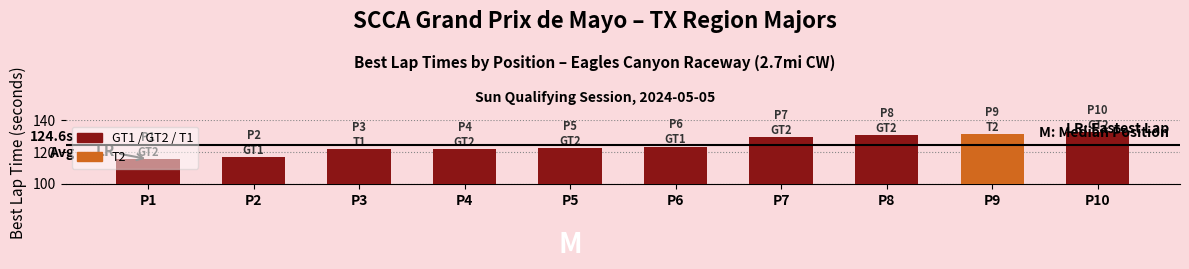

What is the minimum value shown in the chart?

115.5